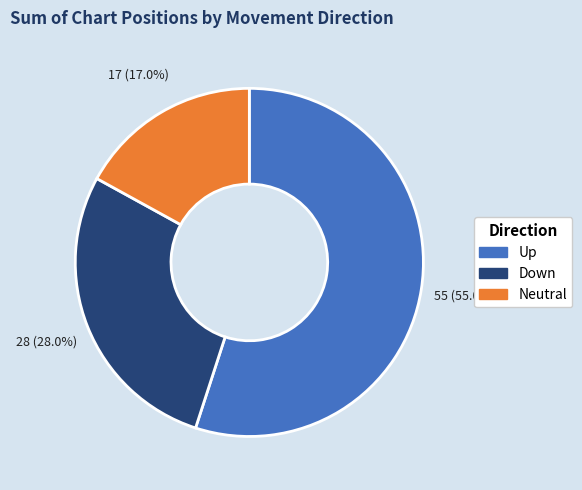

Which has a higher value, Down or Neutral?

Down